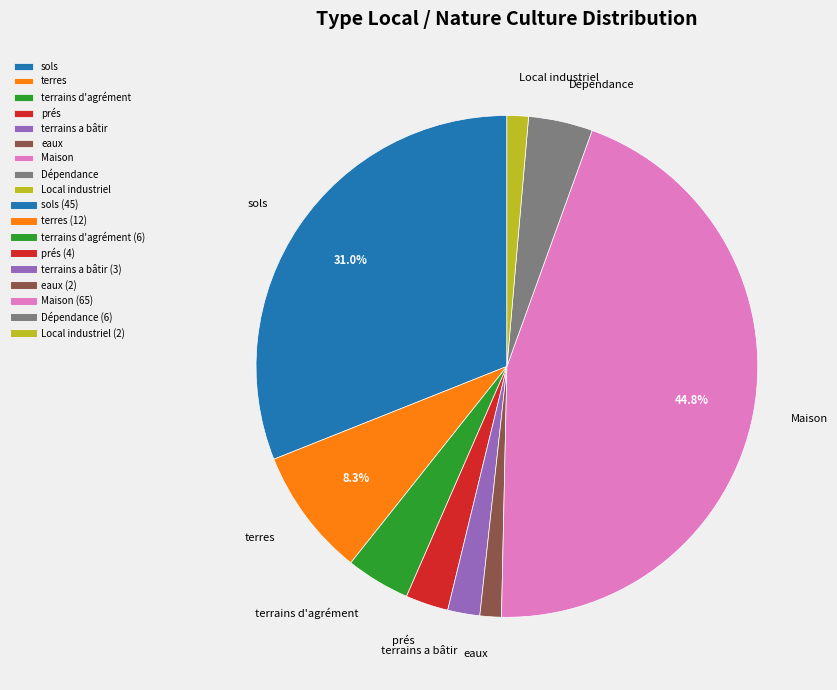

Which has a higher value, Local industriel or prés?

prés